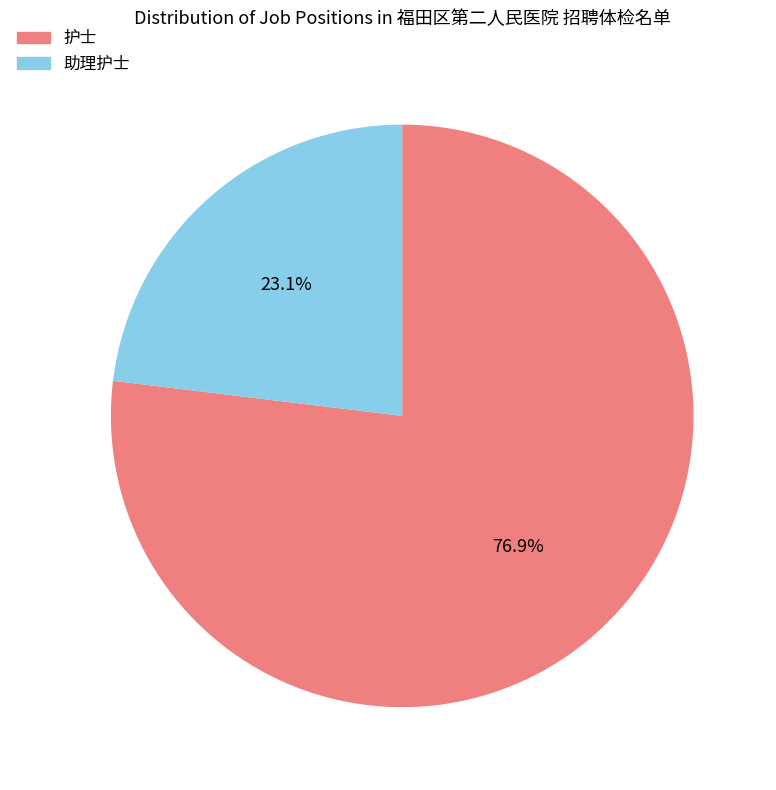

What percentage is the 助理护士 slice, to the nearest percent?

23%